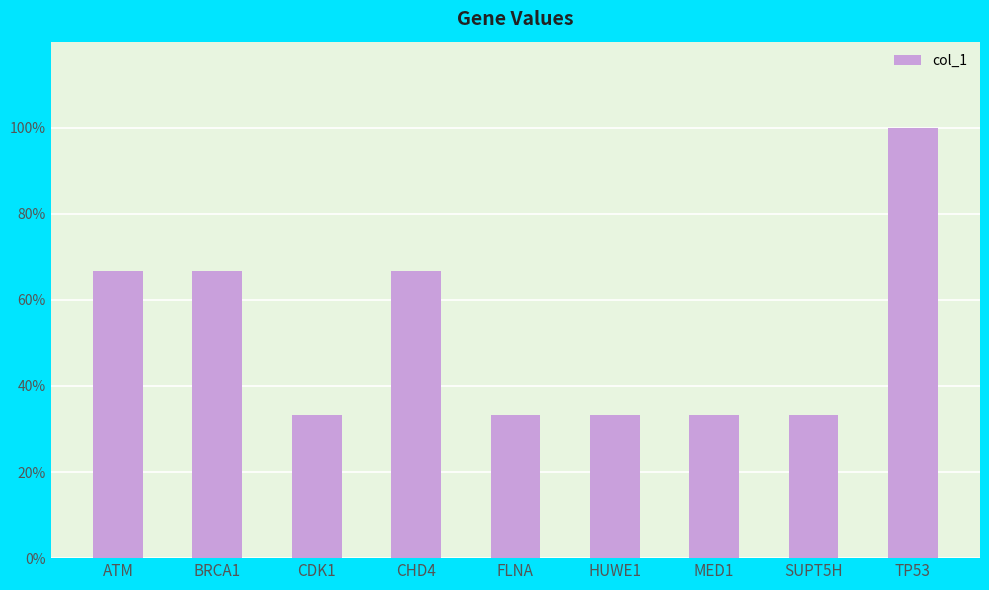

Are the bars horizontal?

No